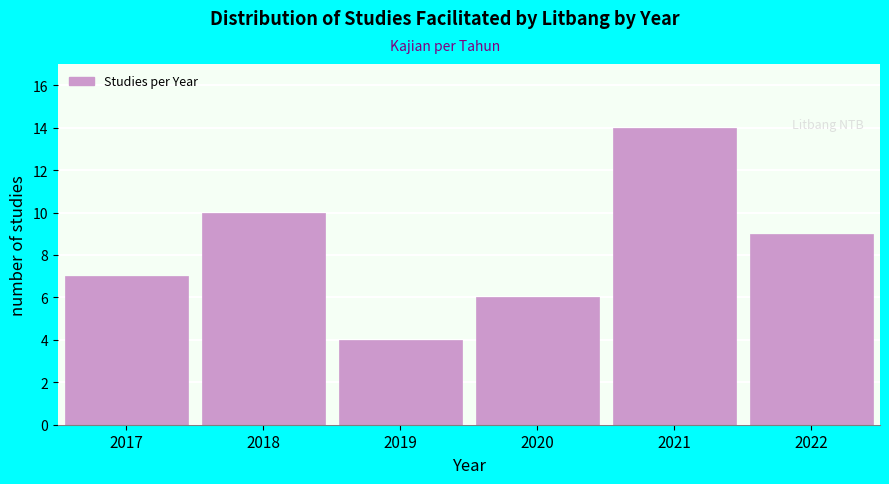

Reading left to right, list all the values displayed in this chart.

7	10	4	6	14	9